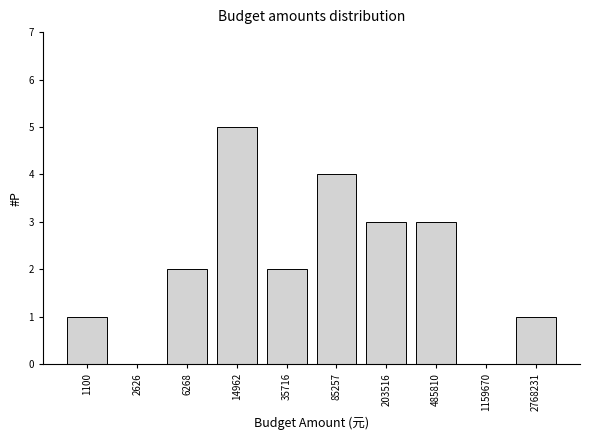

Reading right to left, list all the values displayed in this chart.

2768231=1	1159670=0	485810=3	203516=3	85257=4	35716=2	14962=5	6268=2	2626=0	1100=1